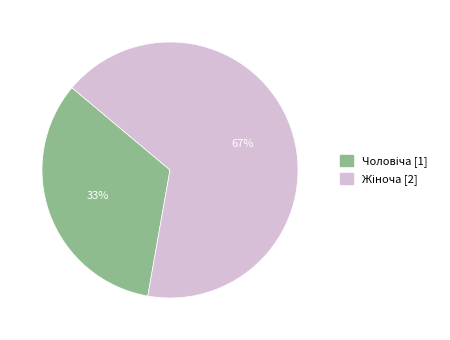

Is there any slice that represents more than half of the pie?

Yes